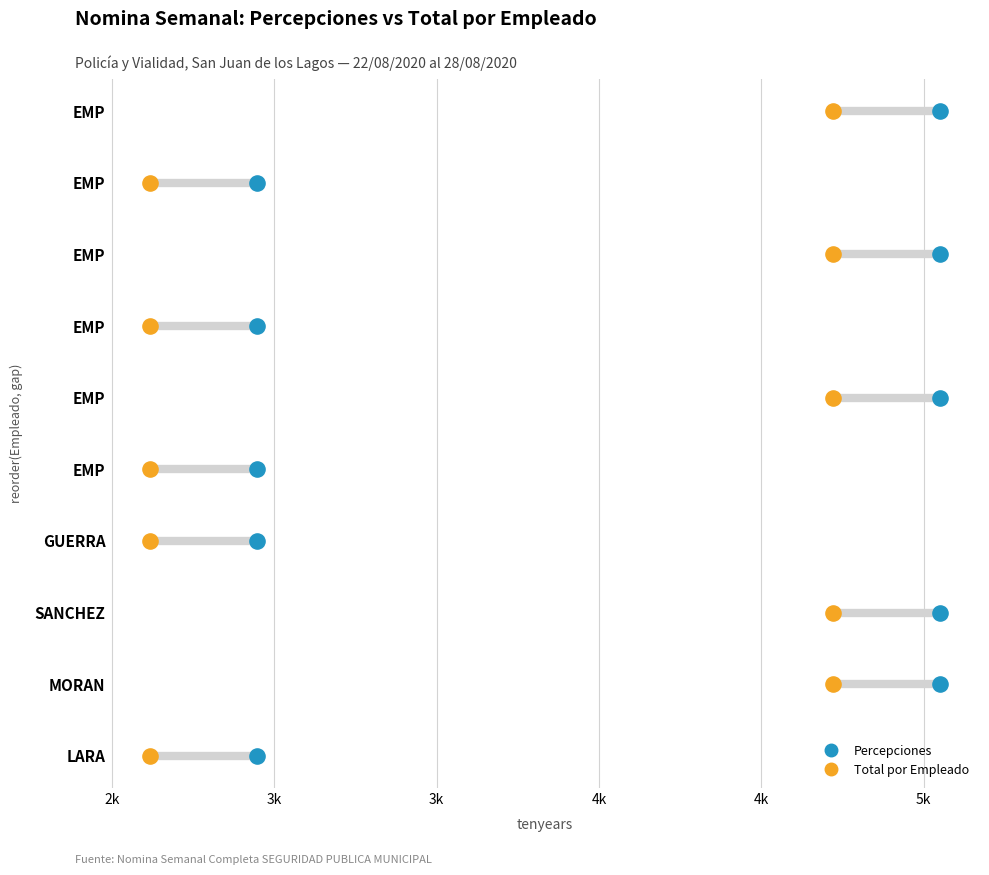

What is the total value across all series at 5k?

12